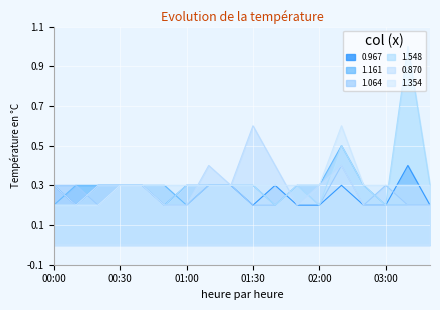

Rank the series at 02:00 from highest to lowest value.

1.161, 0.870, 1.354, 0.967, 1.064, 1.548